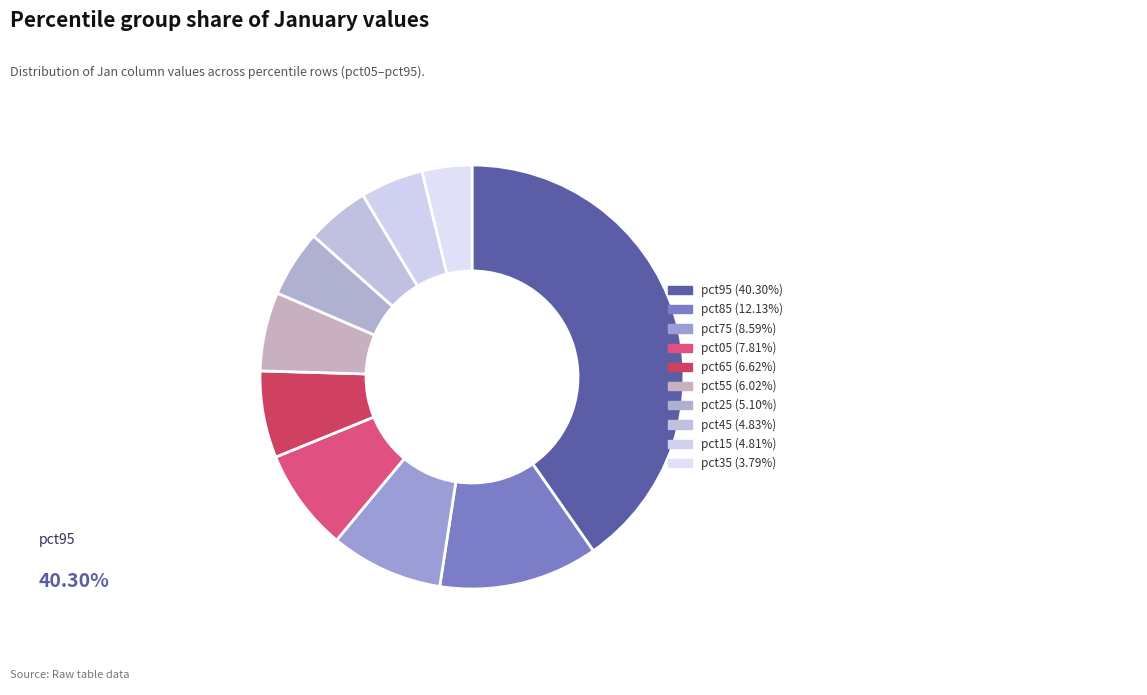

Is there any slice that represents more than half of the pie?

No